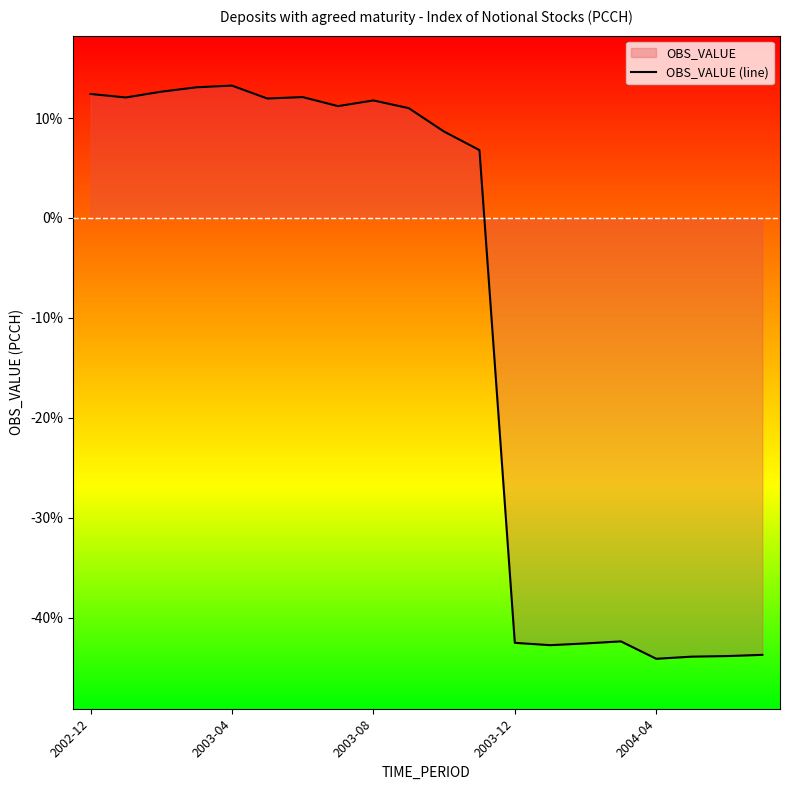

The value at 2002-12 is 12.4. True or false?

True